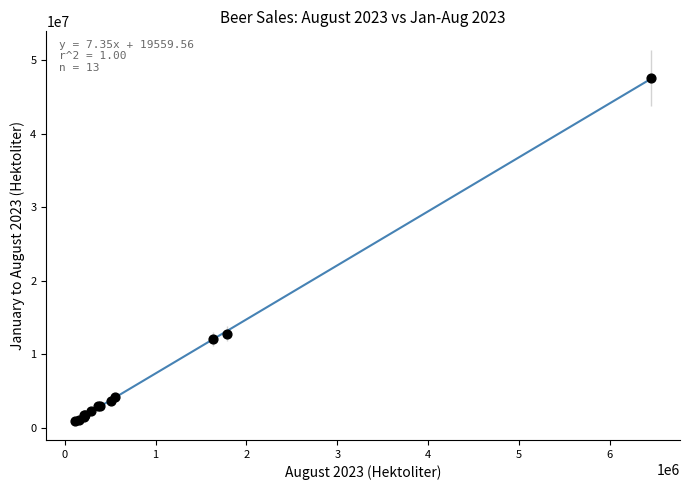

What Y value in the scatter plot is closest to 24244703?

12739645.4